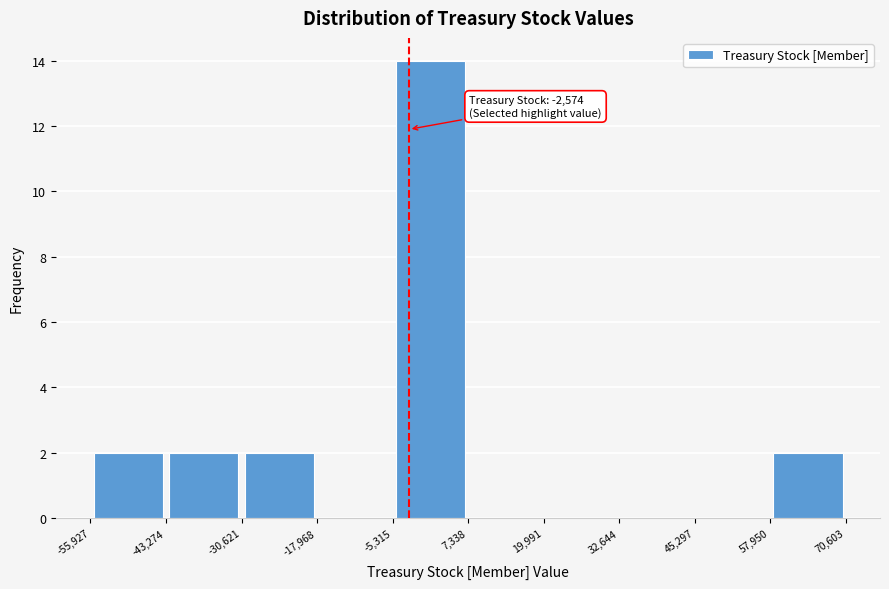

Over which range of the x-axis is the bar tallest?

-5,315 to 7,338